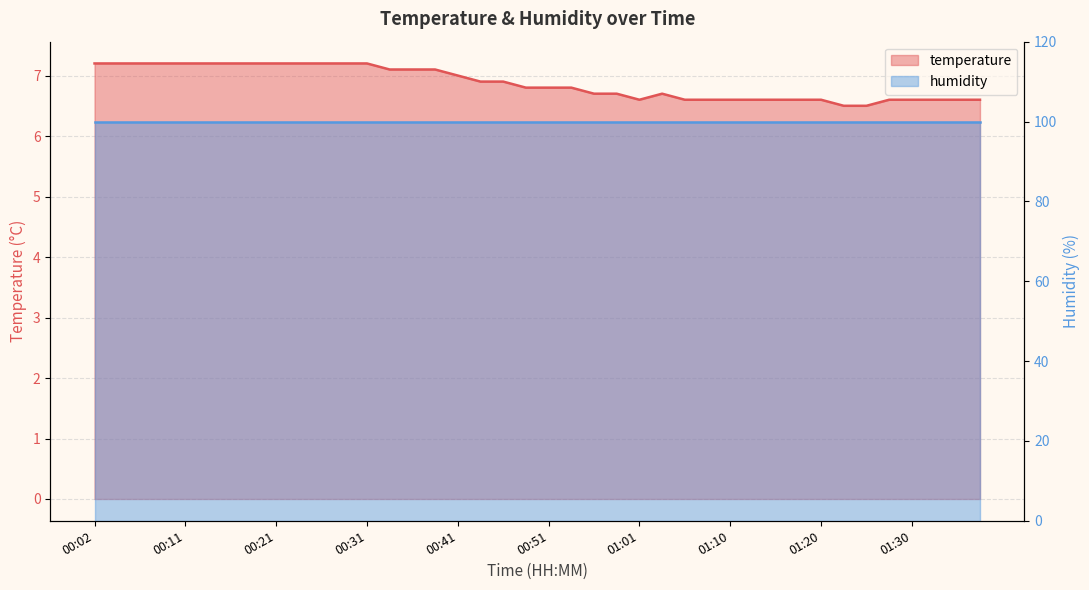

What is the difference between the values at 00:43 and 01:23?

0.4